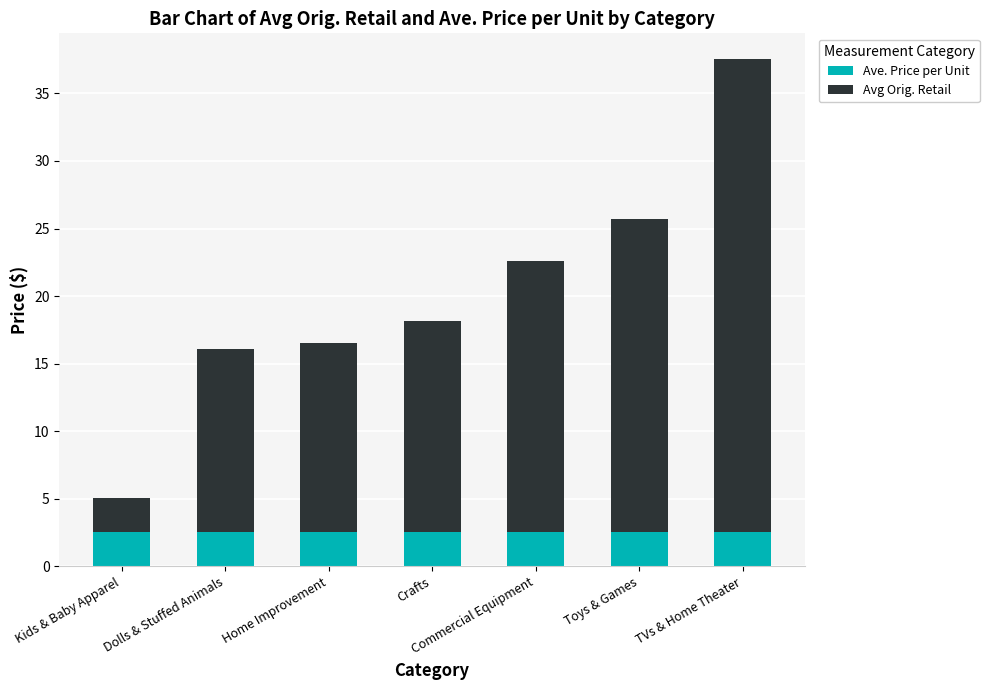

Is it true that Ave. Price per Unit equals 1.0 at Dolls & Stuffed Animals?

False